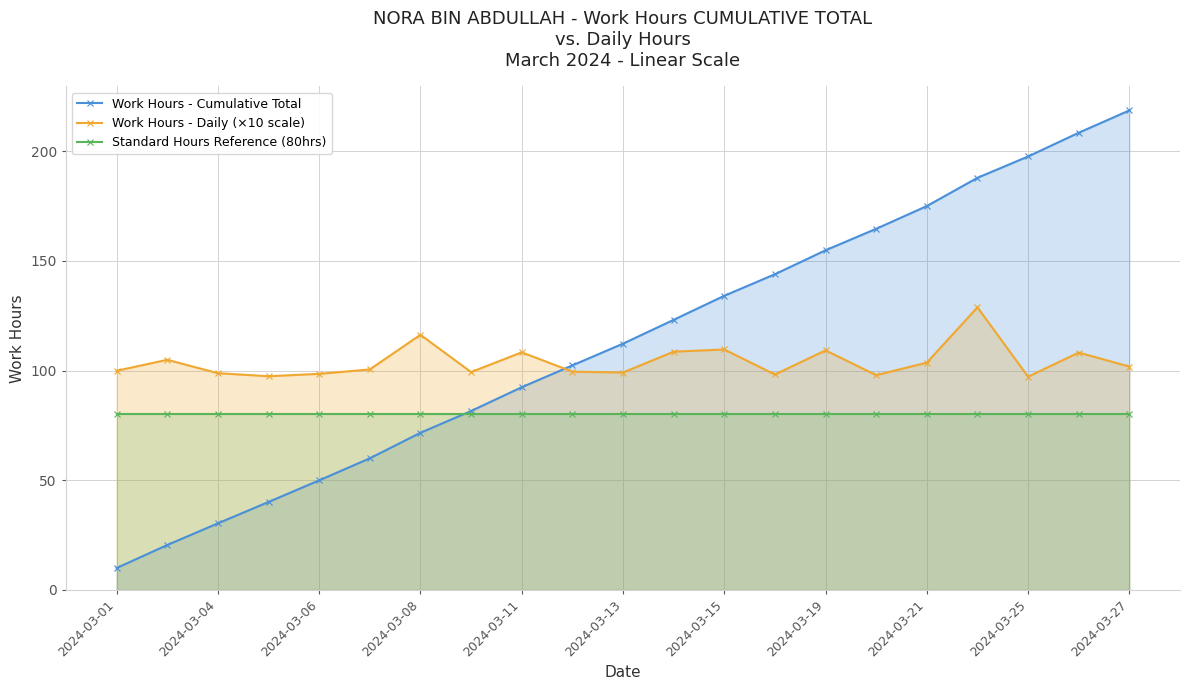

At how many categories does at least one series exceed 120?

10